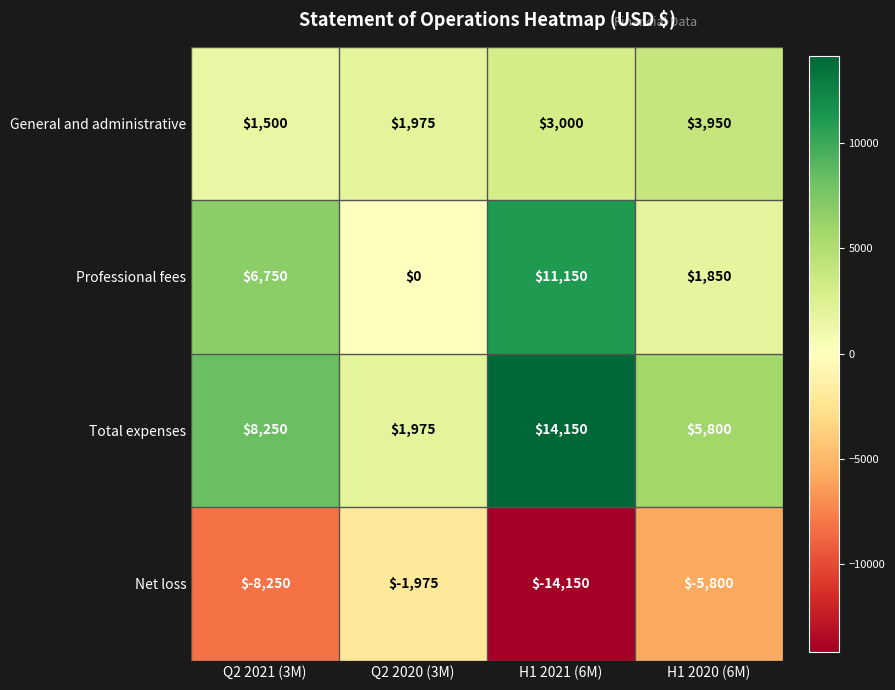

What is the total value across all series at H1 2021 (6M)?

14150